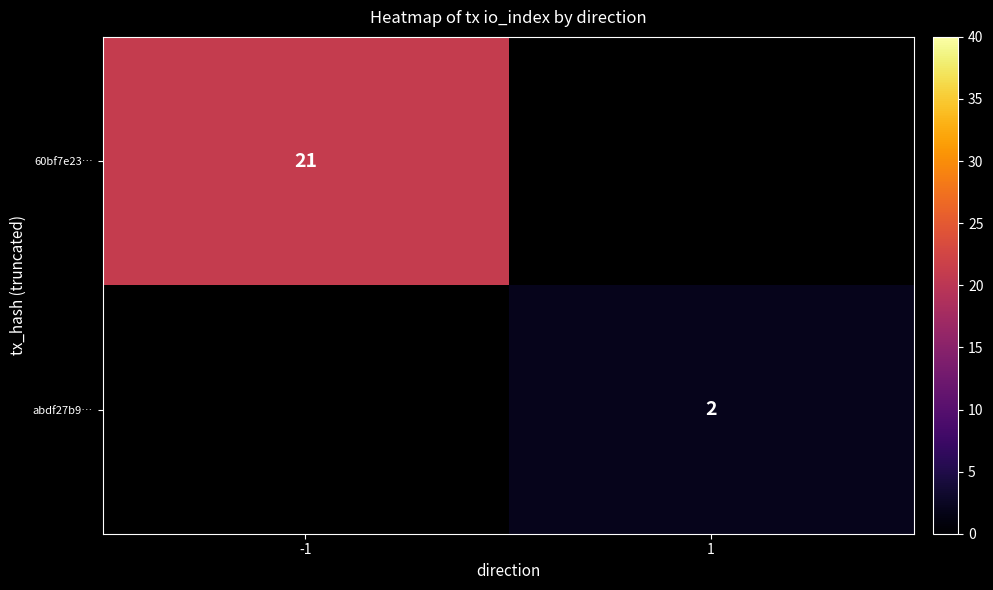

The value of abdf27b9… at 1 is 2. True or false?

True